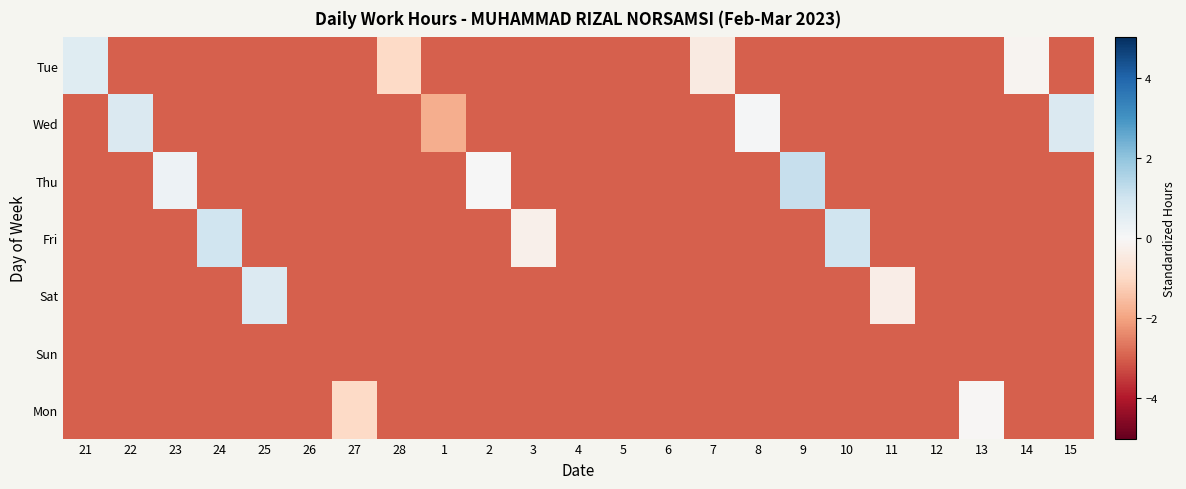

What is the difference between the highest and lowest values at 1?

1.2